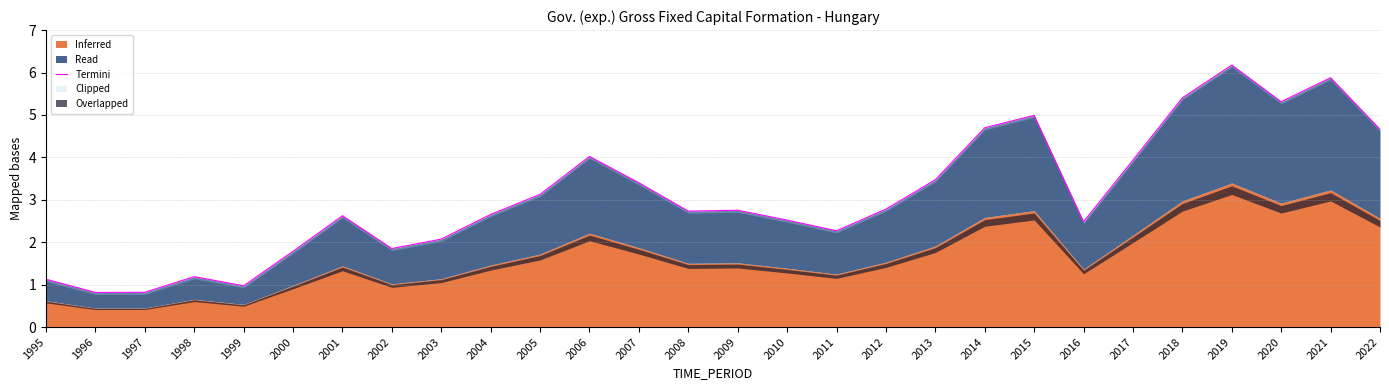

Rank the categories by value from highest to lowest.

2019, 2021, 2018, 2020, 2015, 2014, 2022, 2006, 2017, 2013, 2007, 2005, 2012, 2009, 2008, 2004, 2001, 2010, 2016, 2011, 2003, 2002, 2000, 1998, 1995, 1999, 1997, 1996